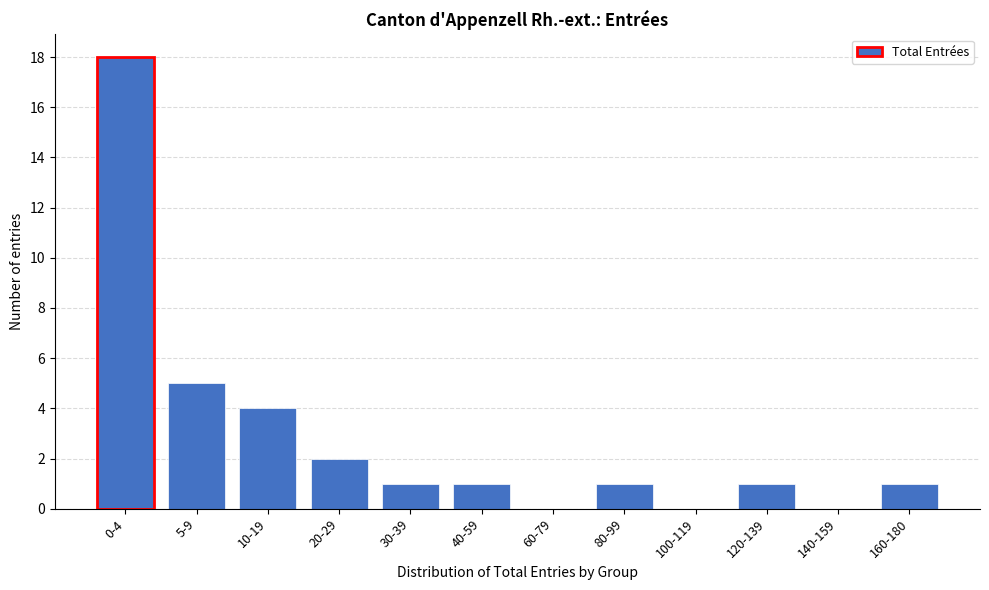

Reading left to right, extract all data points from this chart.

0-4=18	5-9=5	10-19=4	20-29=2	30-39=1	40-59=1	60-79=0	80-99=1	100-119=0	120-139=1	140-159=0	160-180=1